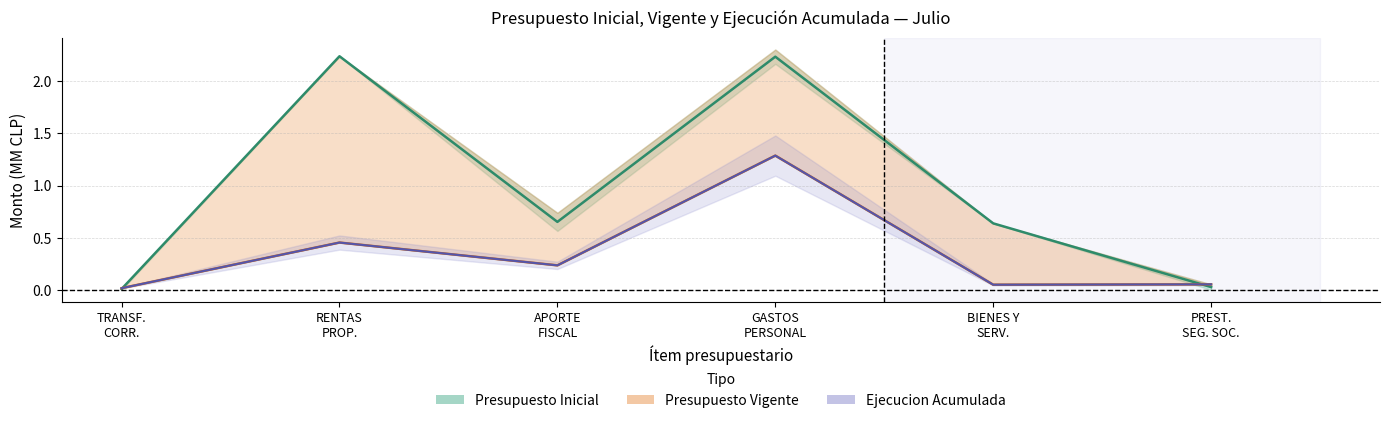

What is the difference between the maximum and minimum values in the Presupuesto Vigente series?

2.2